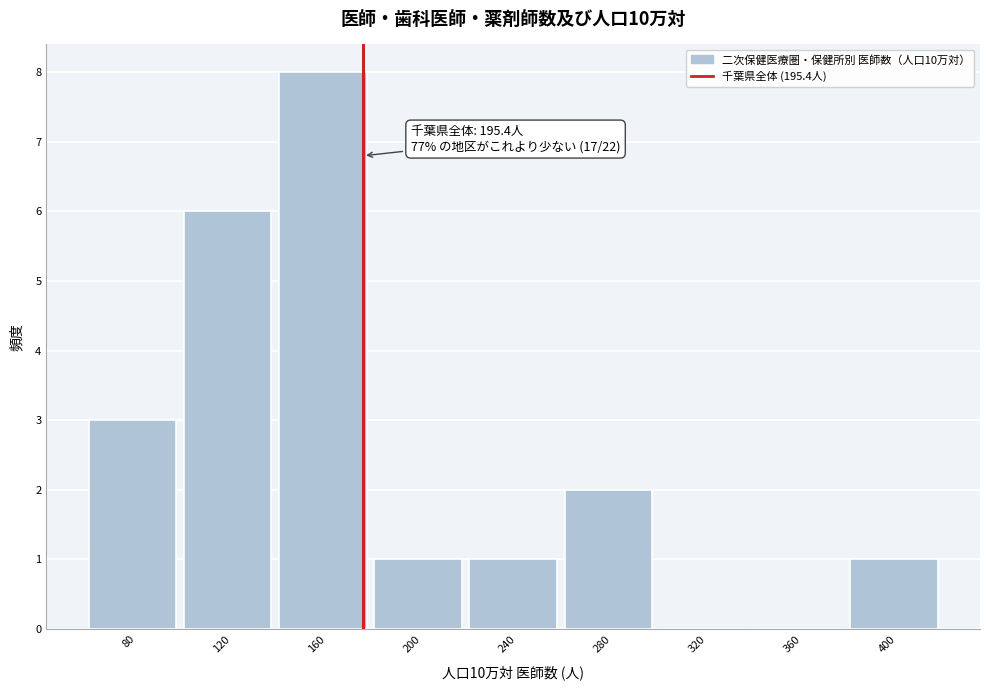

Reading right to left, list all the values displayed in this chart.

400=1	360=0	320=0	280=2	240=1	200=1	160=8	120=6	80=3